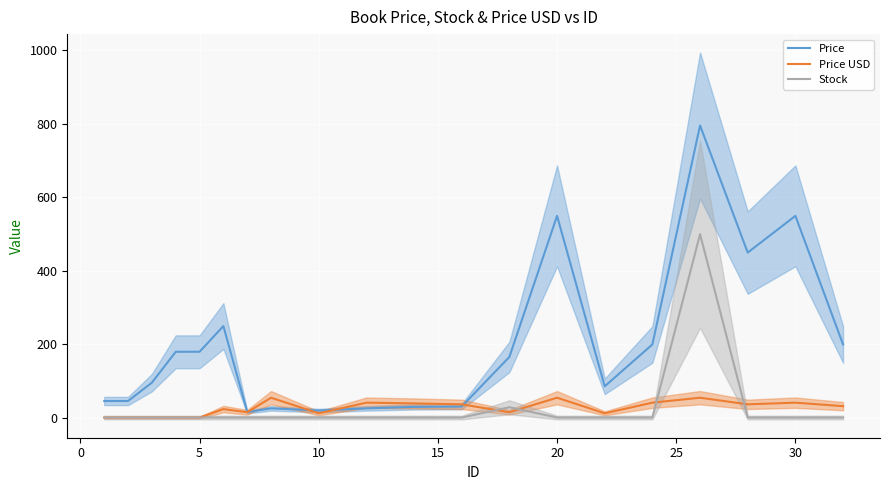

The value of Stock at 10 is 329.7. True or false?

False